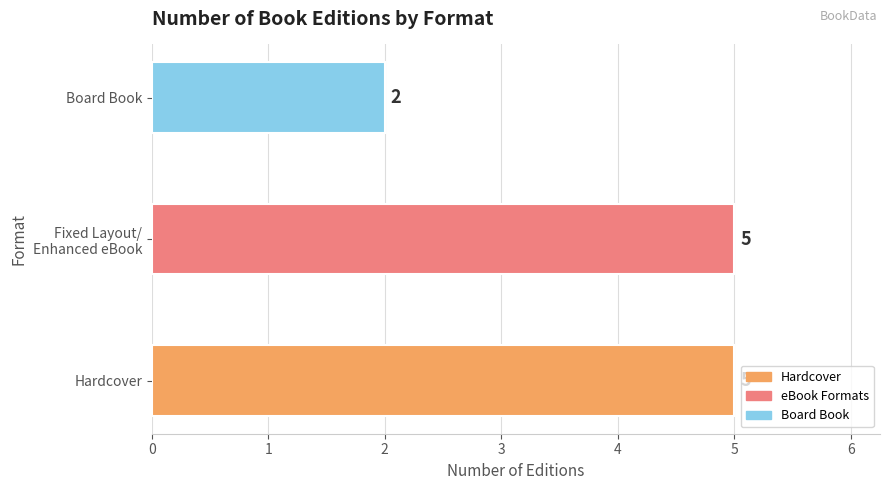

What is the sum of all values?

12